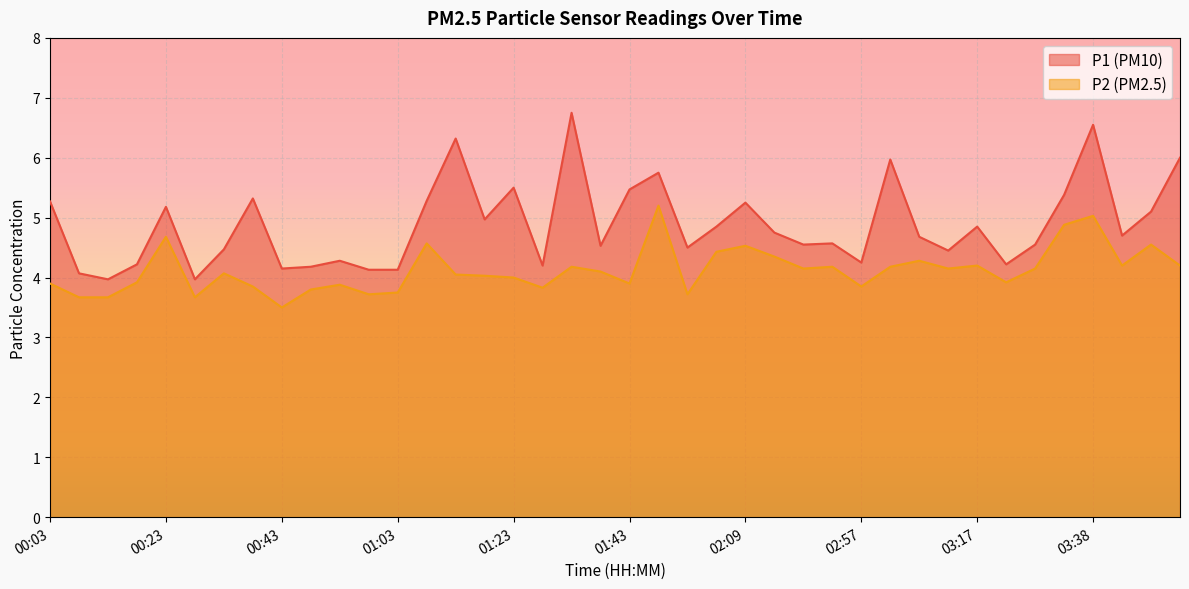

True or false: P2 and P1 intersect in this chart.

False